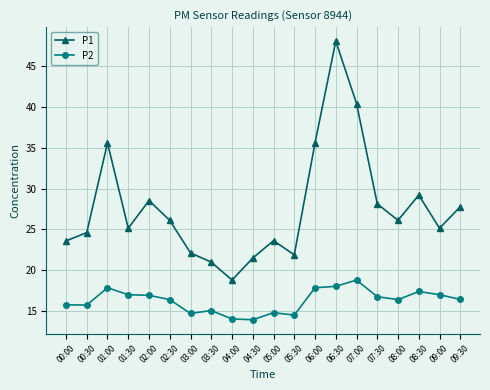

What is the label of the 11th point from the left?

05:00